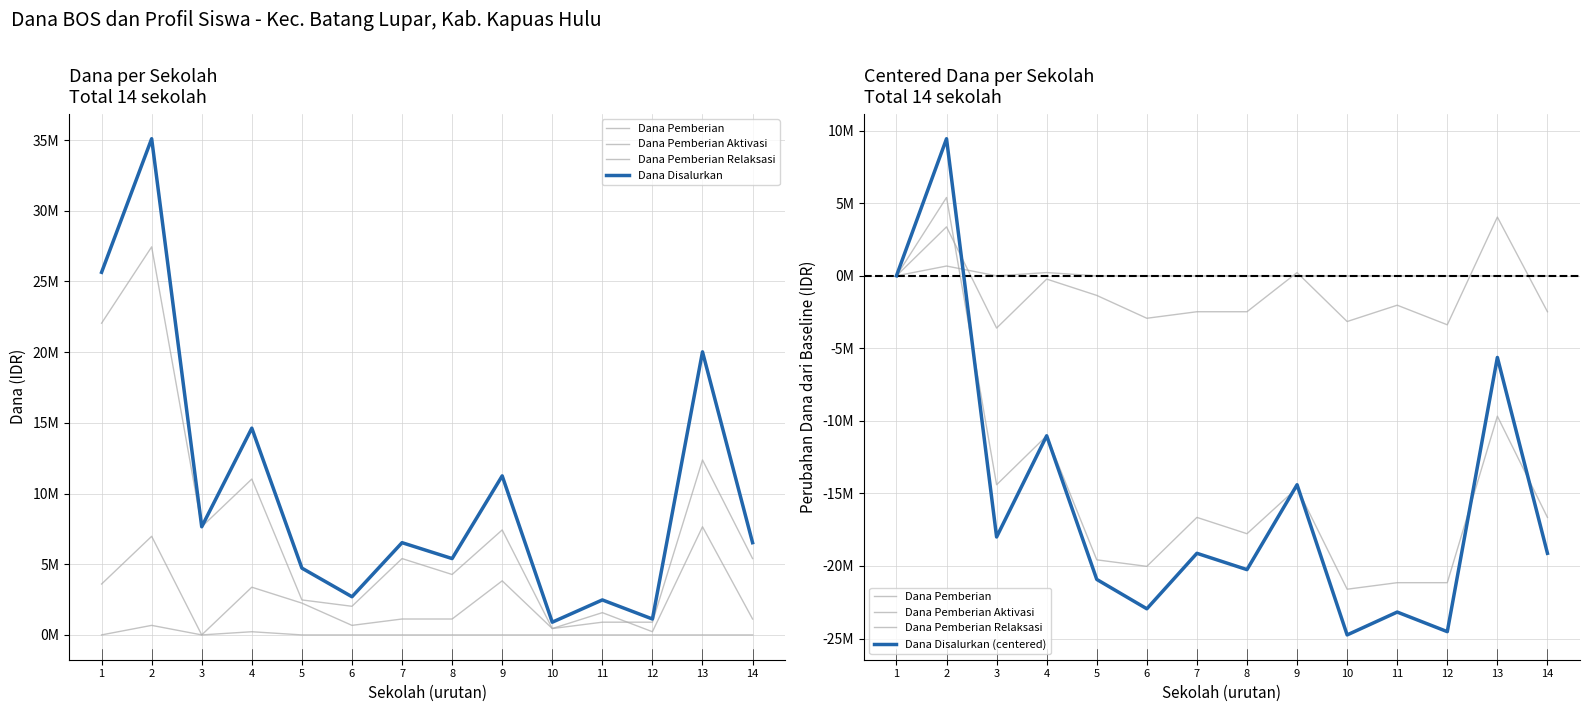

Reading right to left, list all the values displayed in this chart.

Dana Pemberian: 14=-16650000	13=-9675000	12=-21150000	11=-21150000	10=-21600000	9=-14625000	8=-17775000	7=-16650000	6=-20025000	5=-19575000	4=-11025000	3=-14400000	2=5400000	1=0
Dana Pemberian Aktivasi: 14=0	13=0	12=0	11=0	10=0	9=0	8=0	7=0	6=0	5=0	4=225000	3=0	2=675000	1=0
Dana Pemberian Relaksasi: 14=-2475000	13=4050000	12=-3375000	11=-2025000	10=-3150000	9=225000	8=-2475000	7=-2475000	6=-2925000	5=-1350000	4=-225000	3=-3600000	2=3375000	1=0
Dana Disalurkan: 14=6525000	13=20025000	12=1125000	11=2475000	10=900000	9=11250000	8=5400000	7=6525000	6=2700000	5=4725000	4=14625000	3=7650000	2=35100000	1=25650000
Dana Disalurkan (centered): 14=-19125000	13=-5625000	12=-24525000	11=-23175000	10=-24750000	9=-14400000	8=-20250000	7=-19125000	6=-22950000	5=-20925000	4=-11025000	3=-18000000	2=9450000	1=0